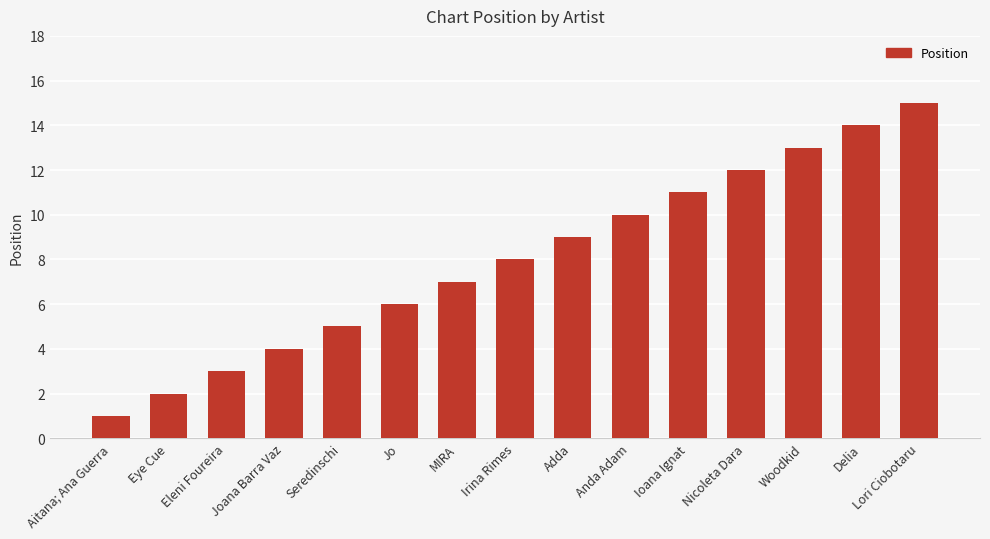

Reading right to left, what are all the values shown in this chart?

15	14	13	12	11	10	9	8	7	6	5	4	3	2	1